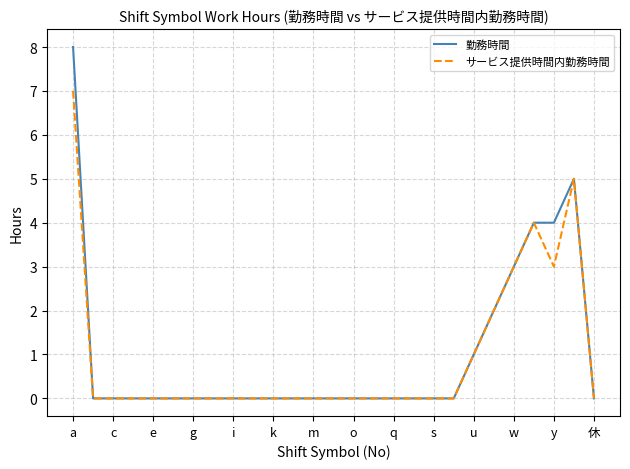

Is this an area chart (filled region under the line)?

No